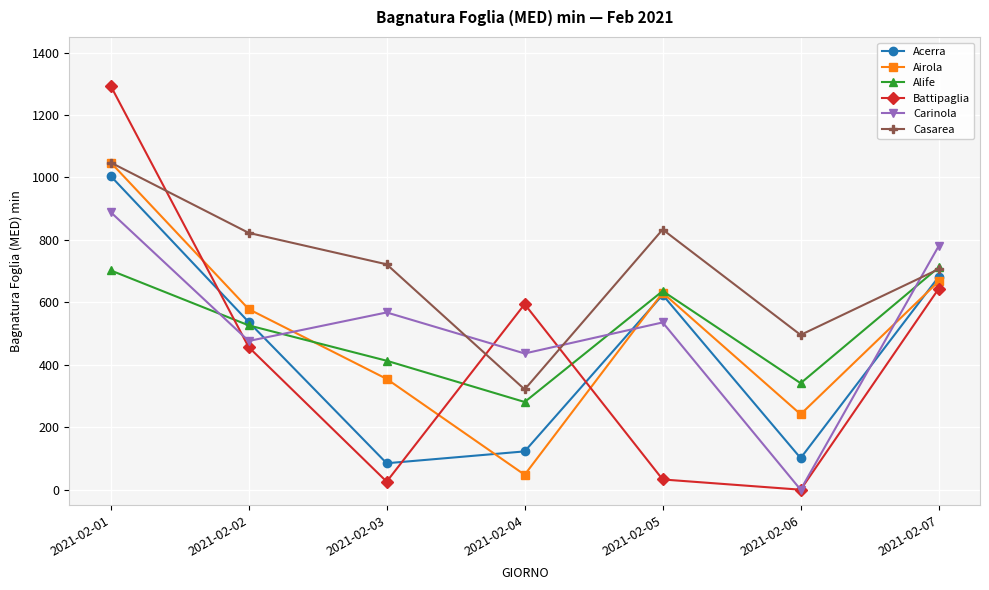

In Casarea, how many points are higher than both neighbors (excluding endpoints)?

1